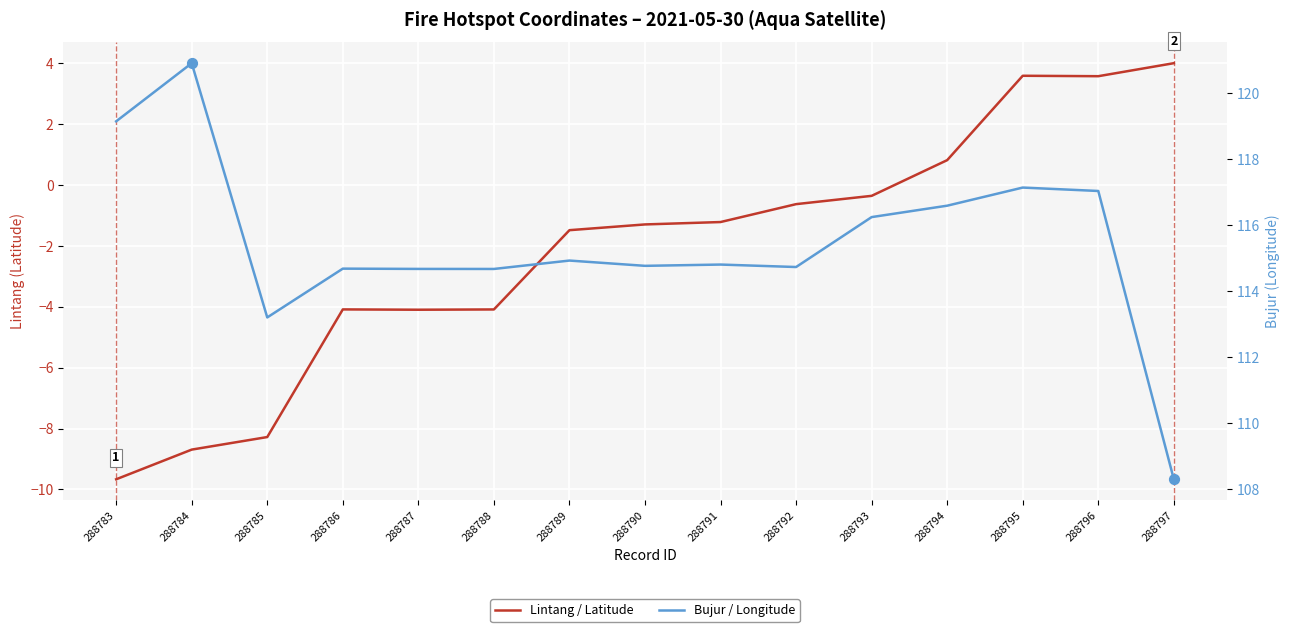

Which series contains the highest Y value?

Bujur / Longitude